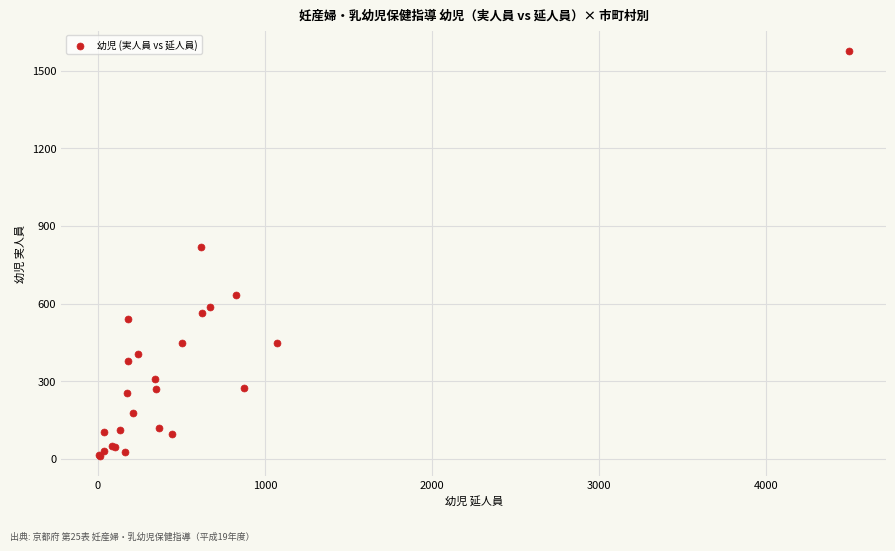

What Y value in the scatter plot is closest to 794?

817